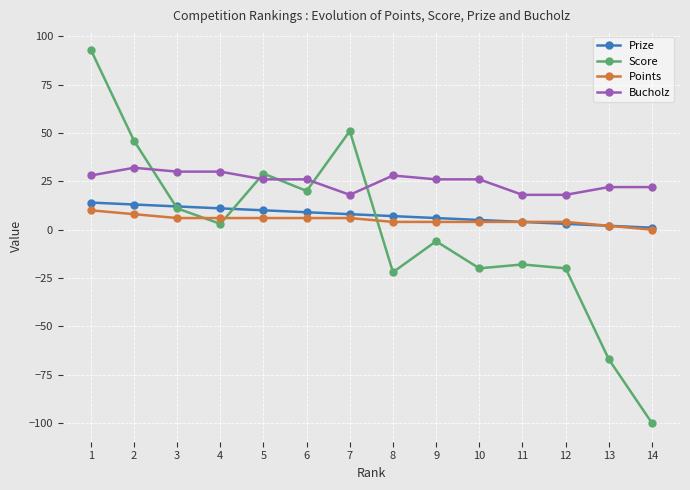

Which series has the widest spread of values?

Score